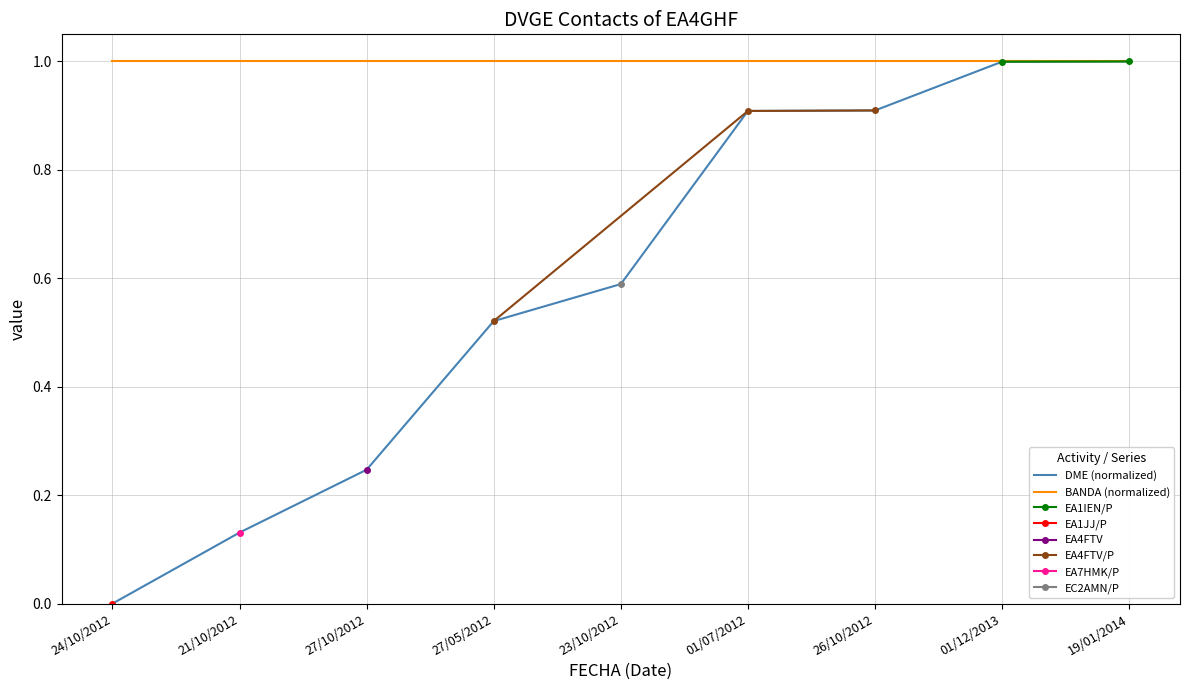

Is the value of BANDA (normalized) at 01/12/2013 greater than the value of DME (normalized) at 23/10/2012?

Yes